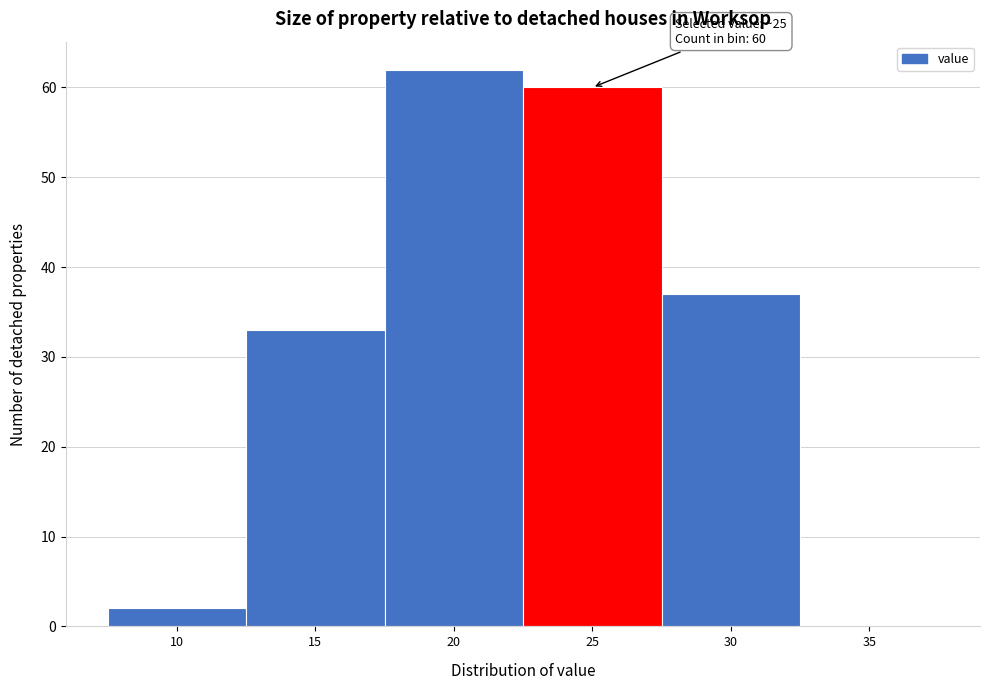

Reading left to right, list all the values displayed in this chart.

10=2	15=33	20=62	25=60	30=37	35=0